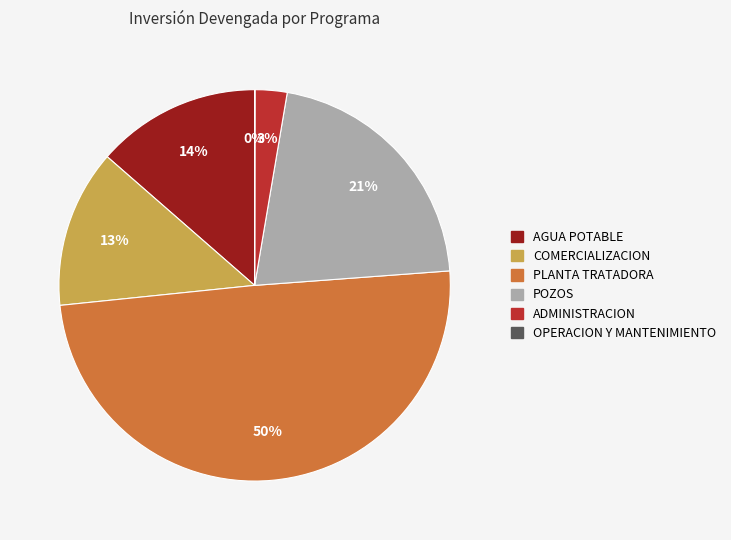

To the nearest percent, what is the difference between the largest and smallest slice percentages?

50%